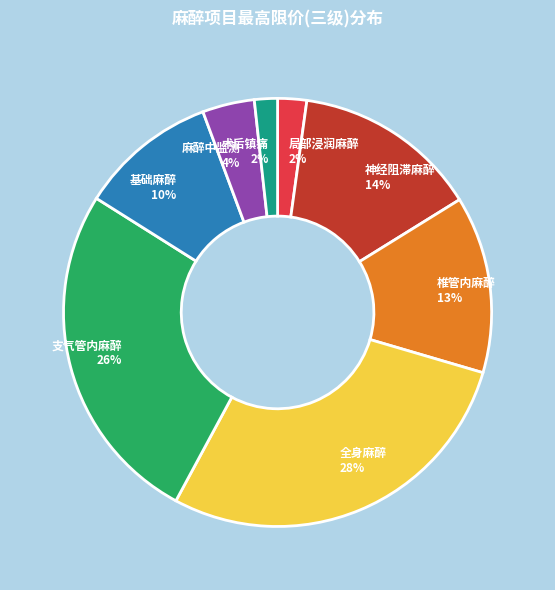

What percentage is the 麻醉中监测 4% slice, to the nearest percent?

4%